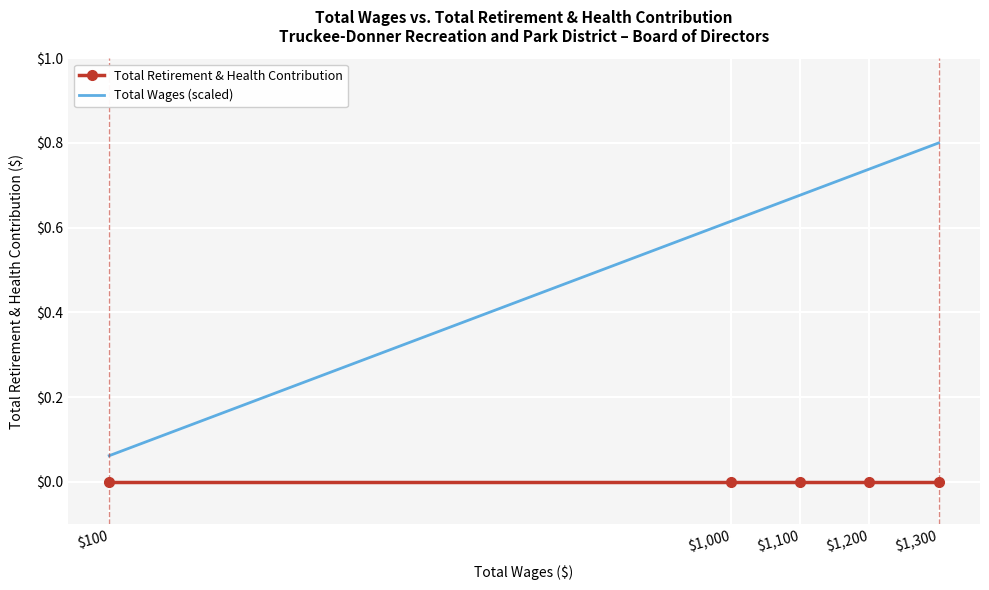

The value of Total Retirement & Health Contribution at $1,300 is 0.0. True or false?

True